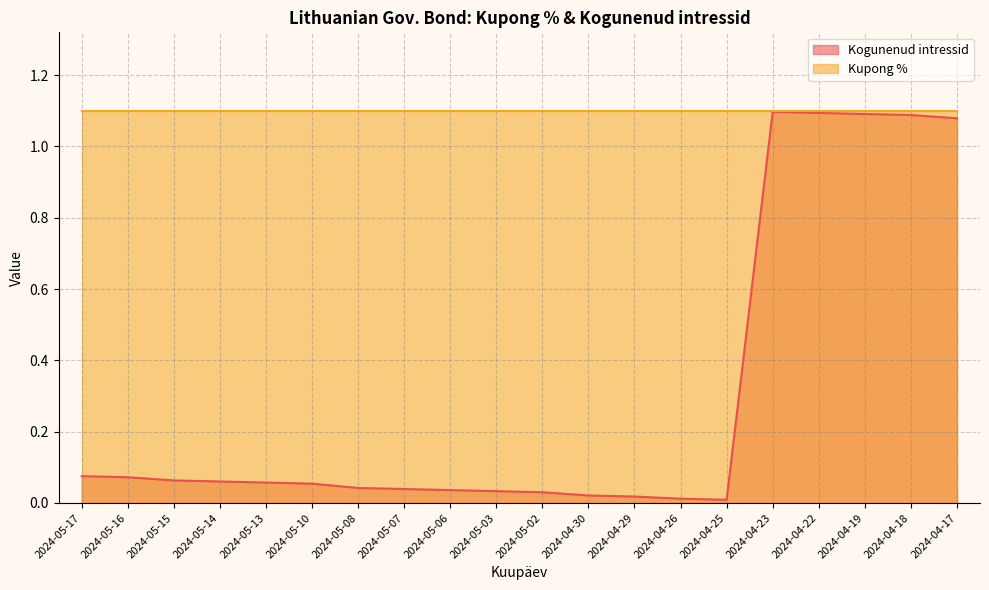

Reading left to right, extract all data points from this chart.

0.1	0.1	0.1	0.1	0.1	0.1	0.0	0.0	0.0	0.0	0.0	0.0	0.0	0.0	0.0	1.1	1.1	1.1	1.1	1.1